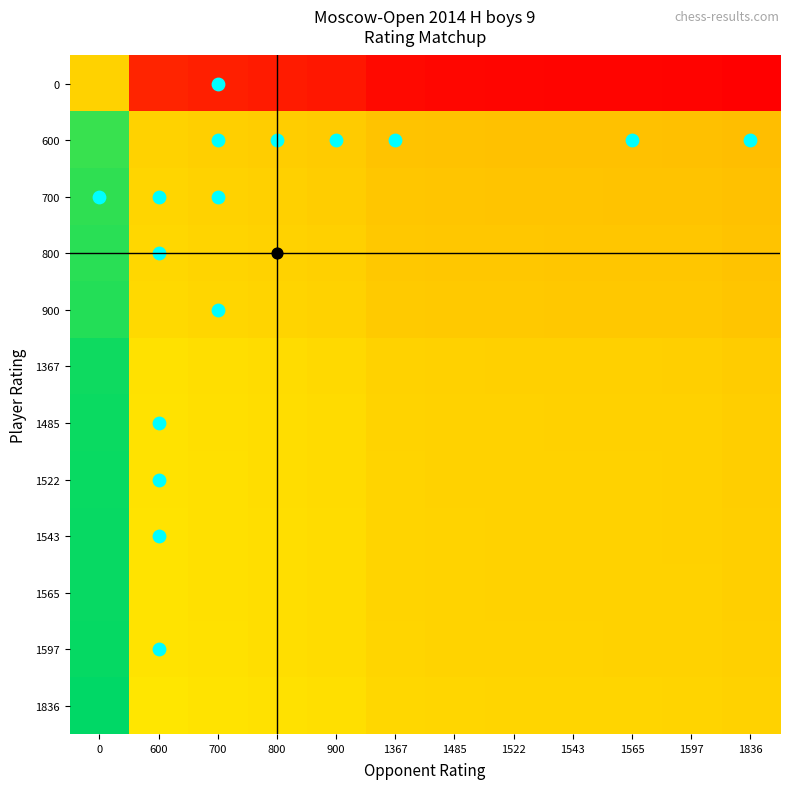

What is the sum of the 1485 values at 900 and 600?

1.1